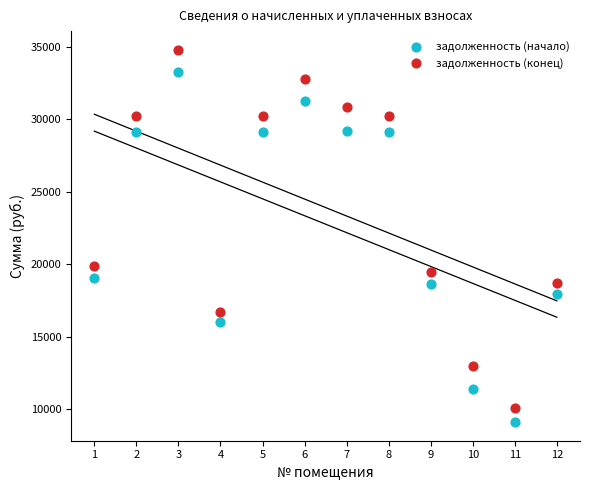

Across all series, what Y value is closest to 21948?

19850.6